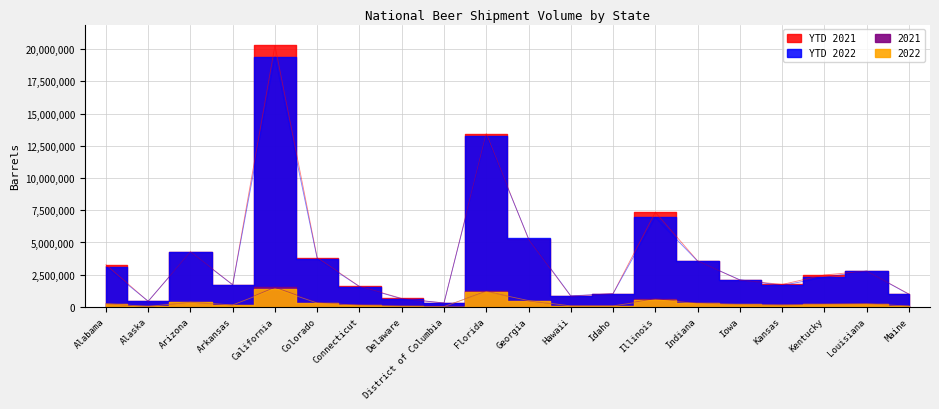

True or false: 2021 and YTD 2022 cross at least once.

False